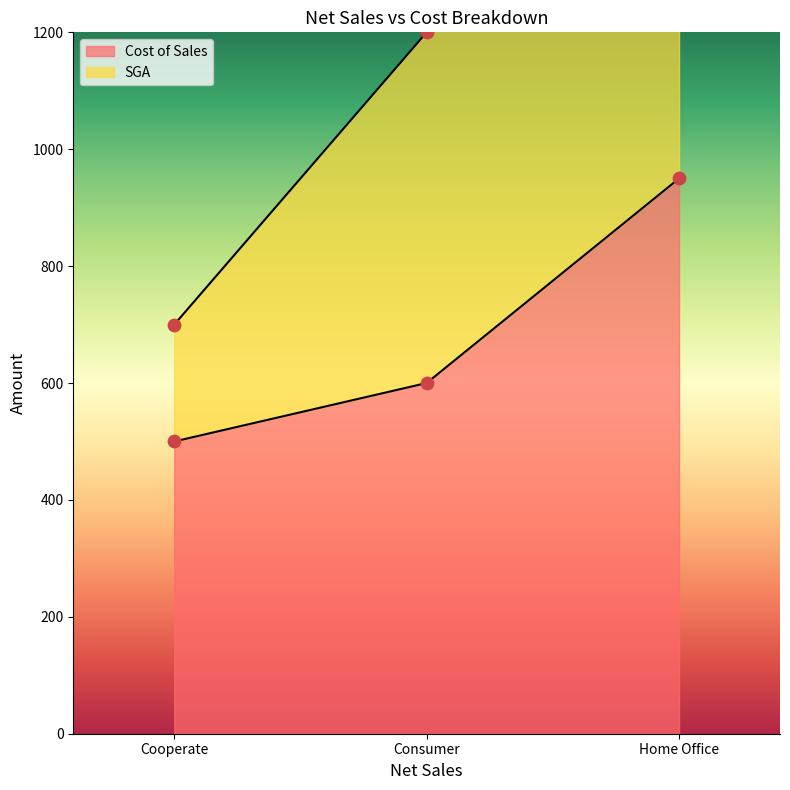

Which series has the largest total across all categories?

Cost of Sales